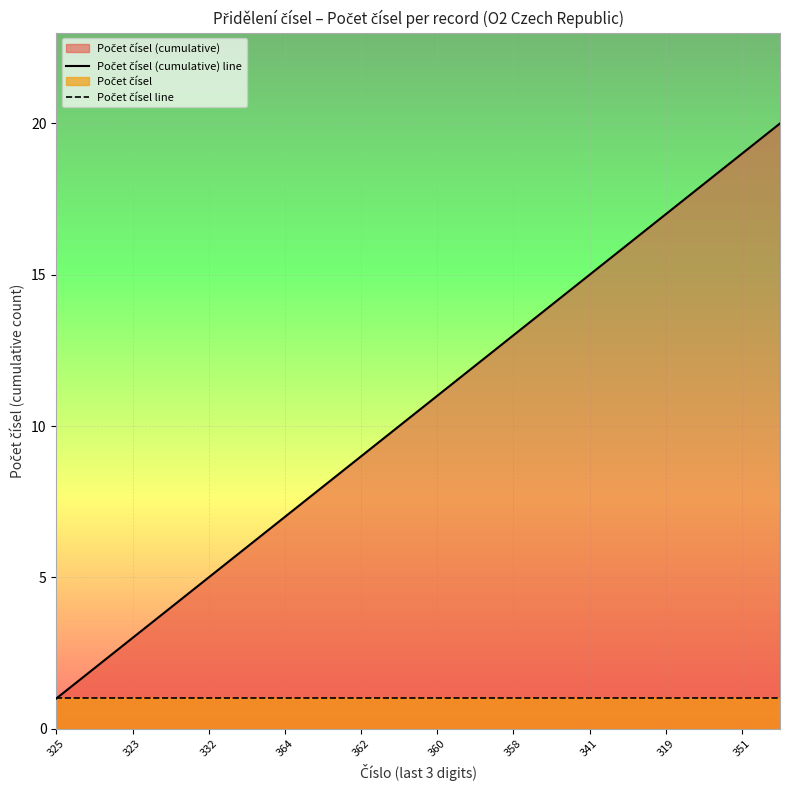

What is the total value across all series at 362?

10